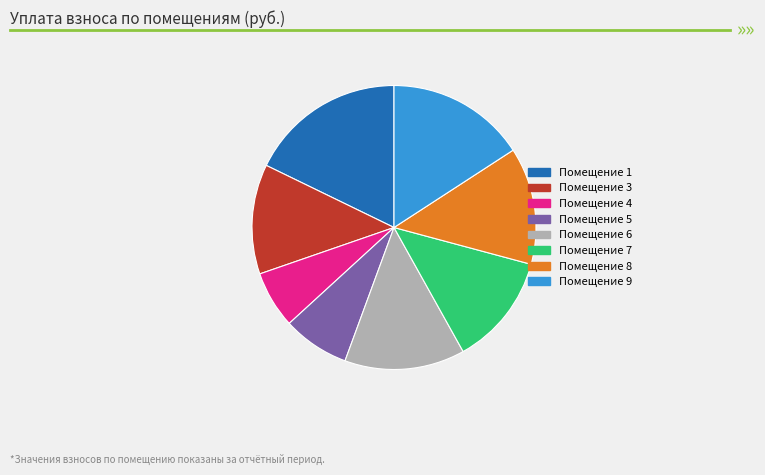

Is there any slice that represents more than half of the pie?

No